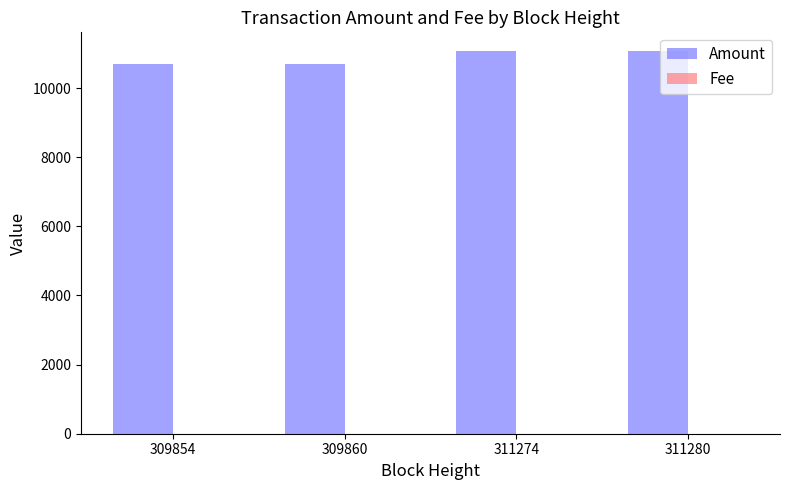

The Amount series shows 4761 at 309860. True or false?

False